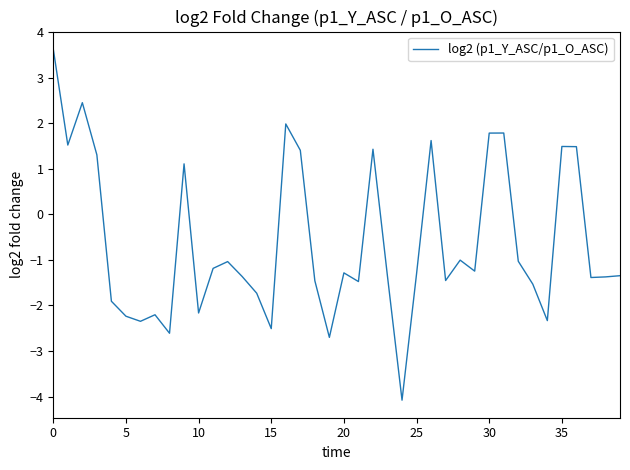

What is the difference between the maximum and minimum values?

7.7